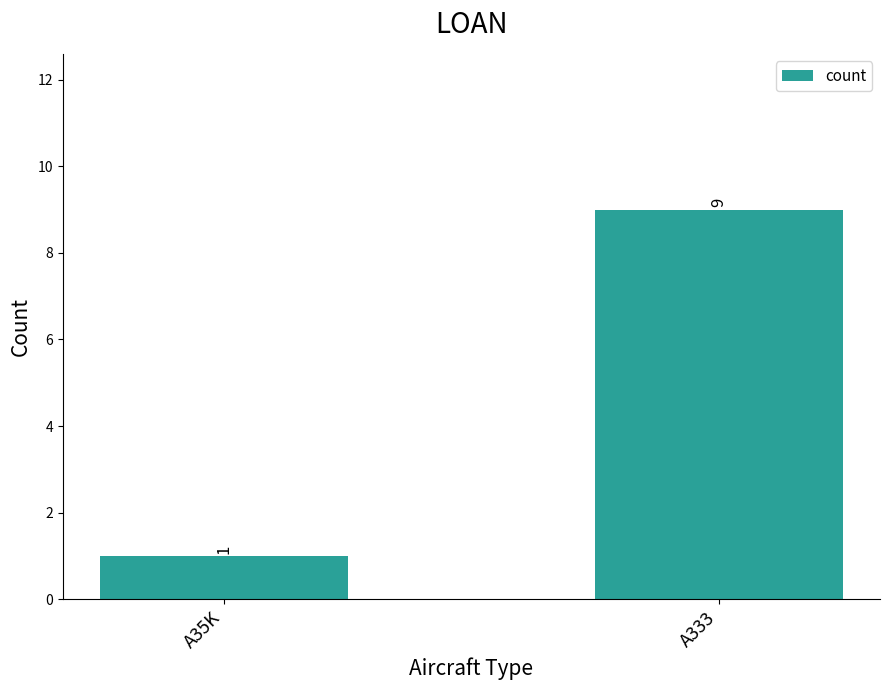

Rank the categories by value from highest to lowest.

A333, A35K